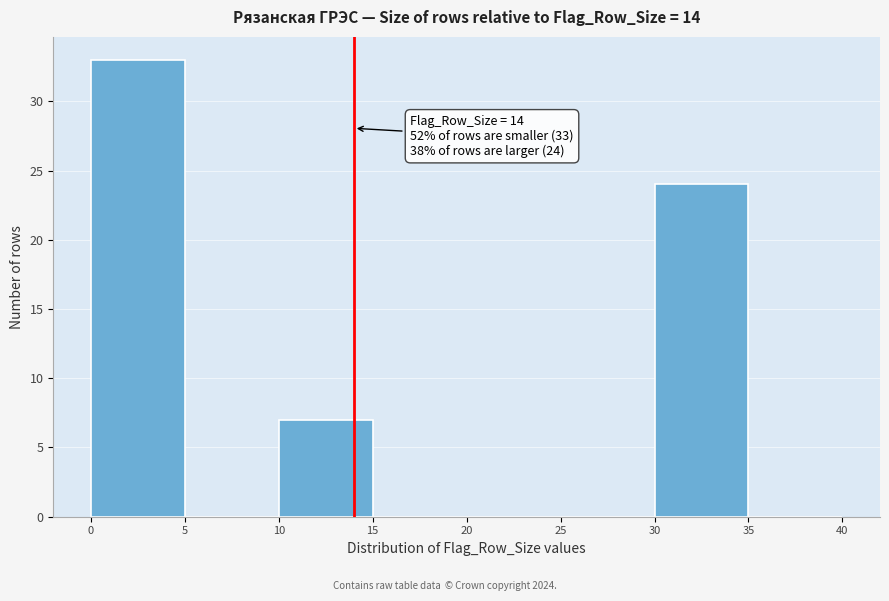

Over which range of the x-axis is the bar tallest?

0 to 5